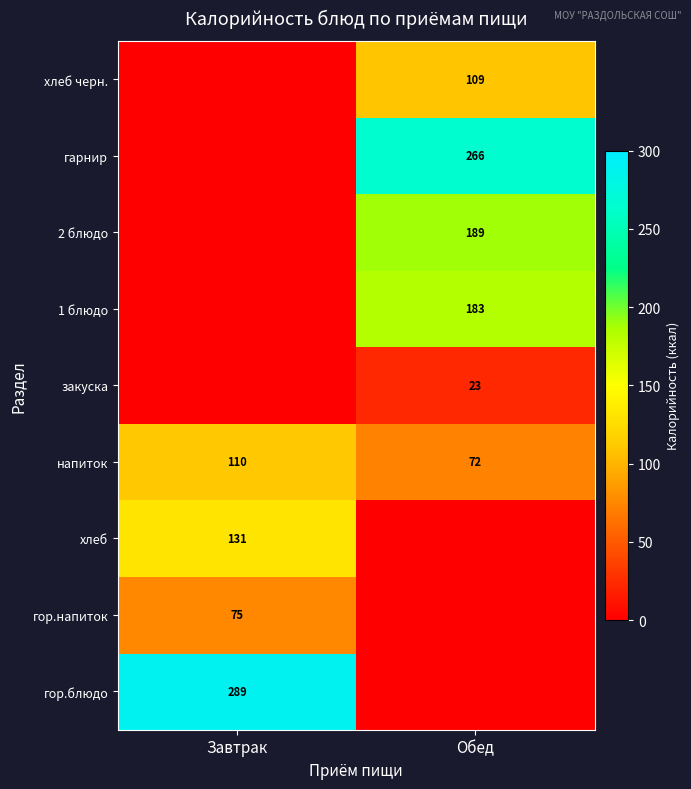

Is the value of закуска at Обед greater than the value of хлеб черн. at Обед?

No